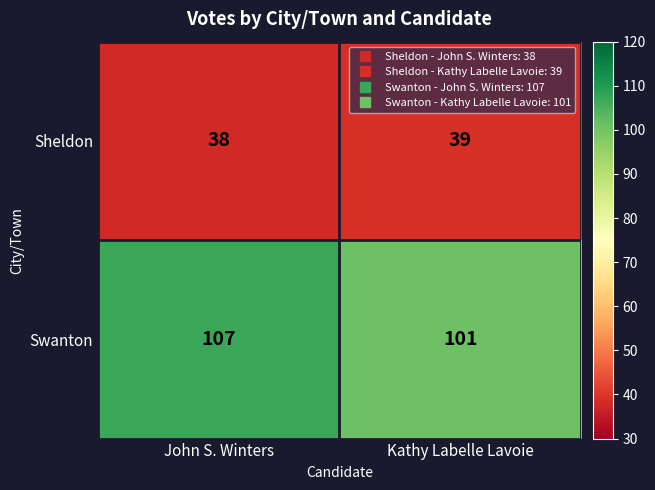

What is the approximate value of Swanton at John S. Winters?

107